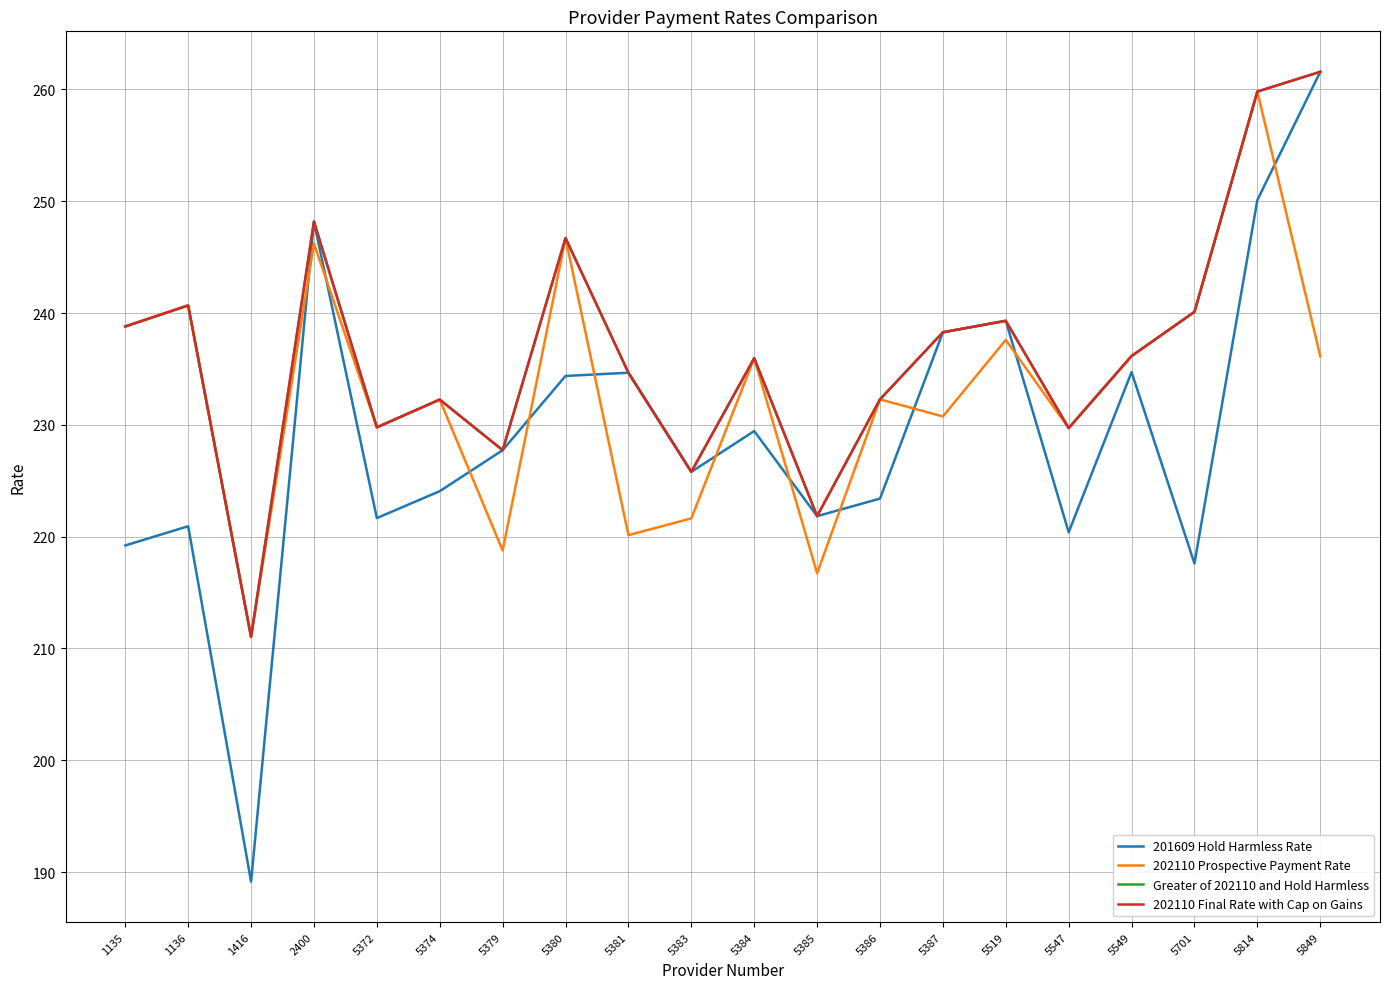

Is it true that Greater of 202110 and Hold Harmless equals 238.8 at 1135?

True